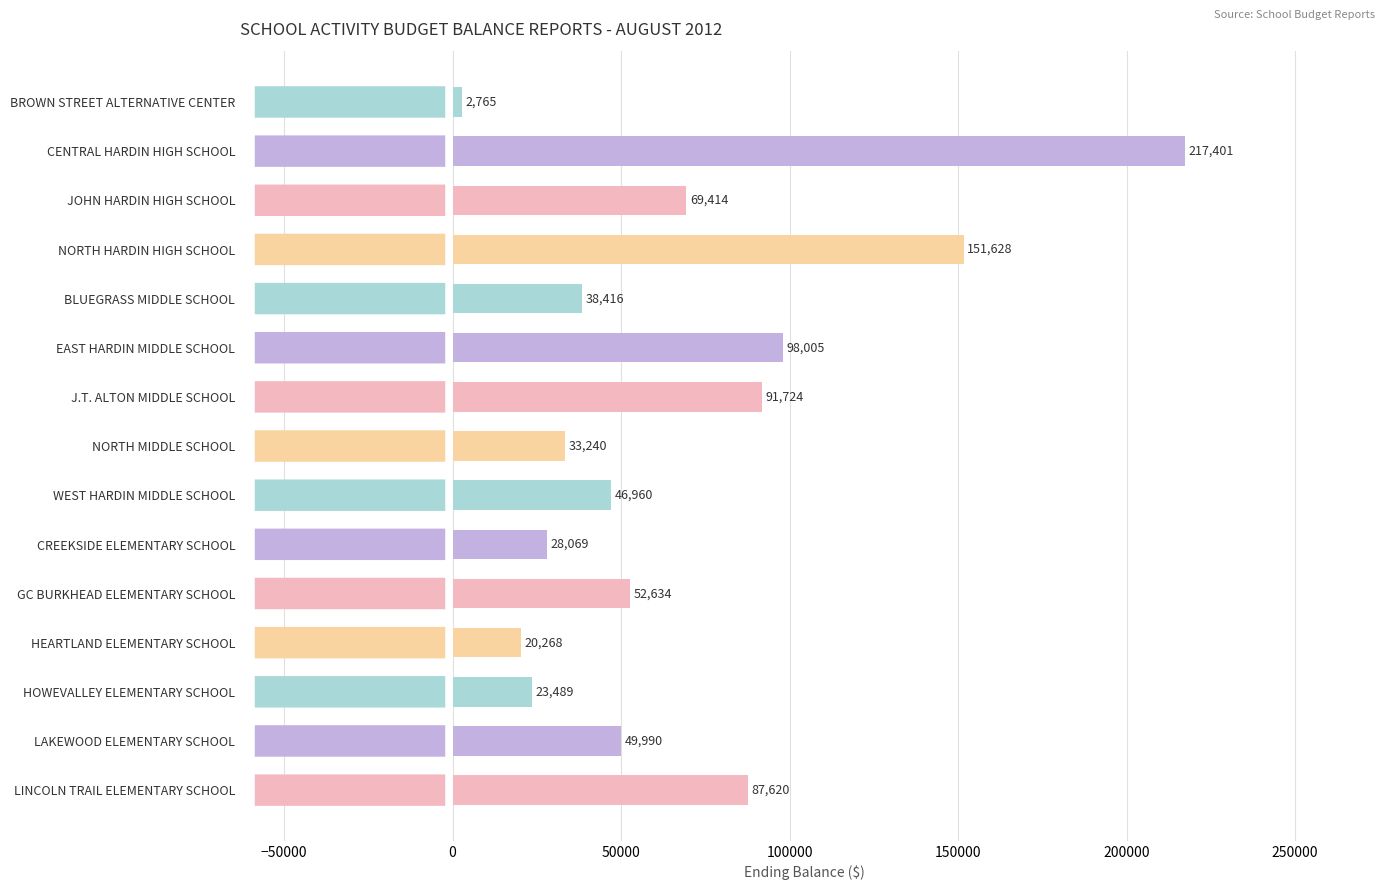

How many bars are there in total?

15